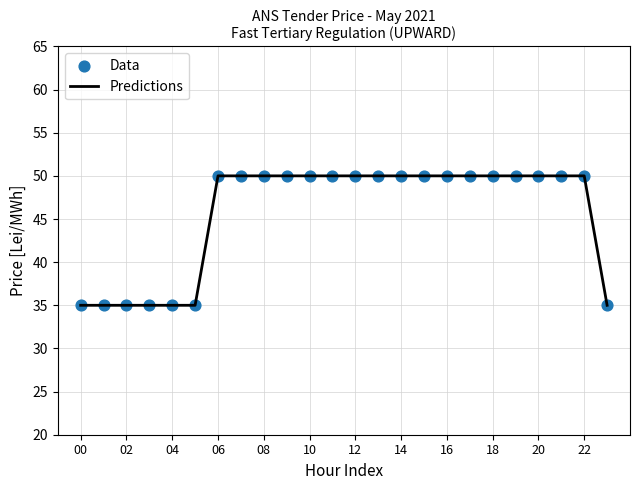

What is the maximum value shown in the chart?

50